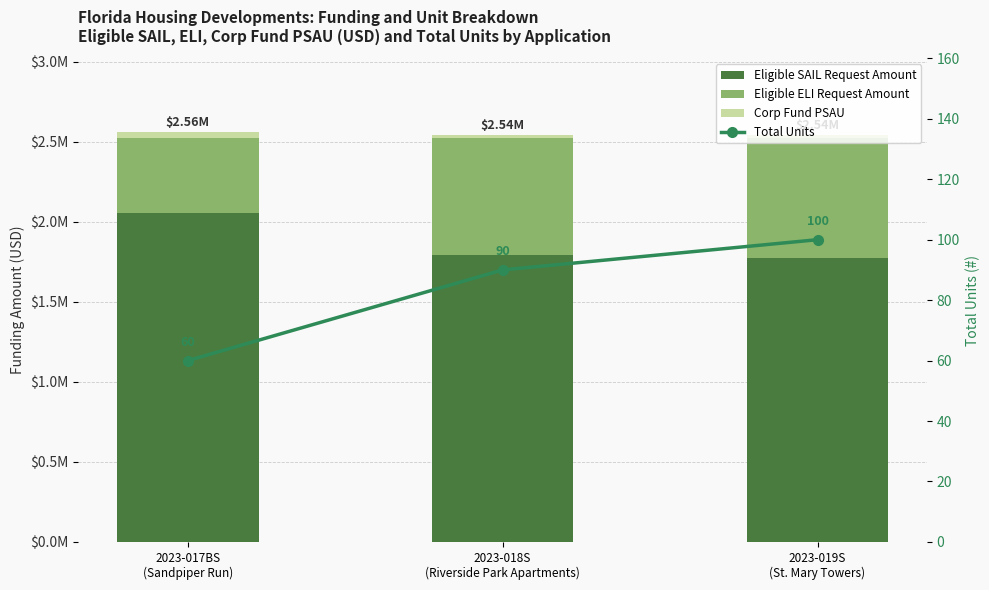

At which label does Eligible SAIL Request Amount reach its minimum?

2023-019S
(St. Mary Towers)